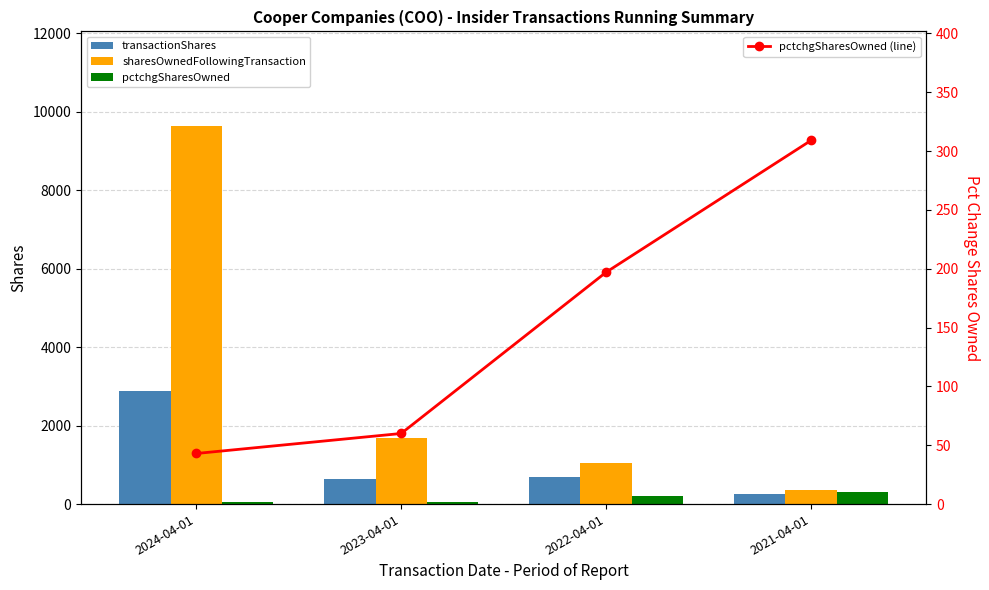

How many values in the pctchgSharesOwned (line) series exceed 197?

1